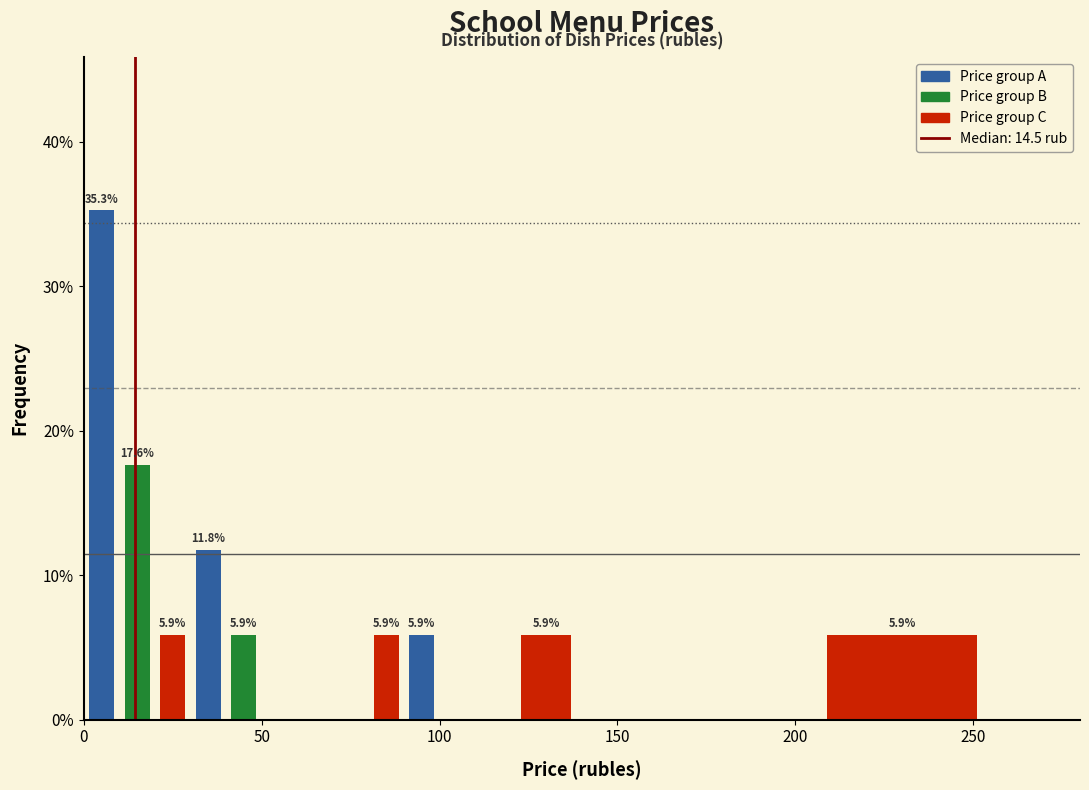

Around what value on the x-axis is the tallest bar? Give the approximate position of its centre, as read against the axis.

5